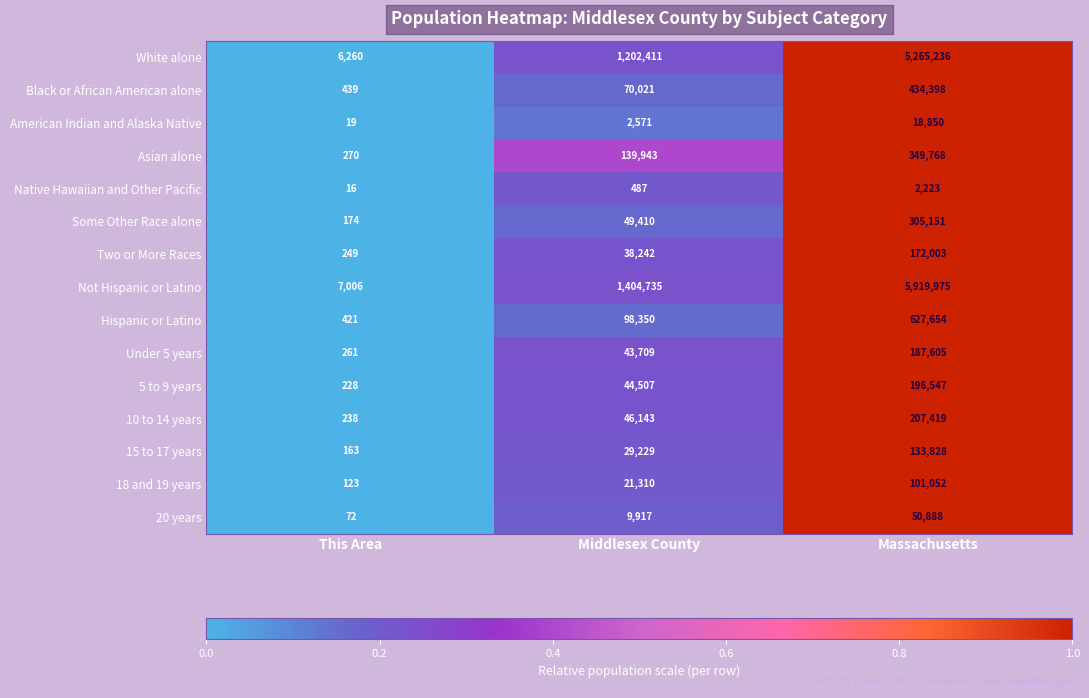

What is the difference between the highest and lowest values at This Area?

6990